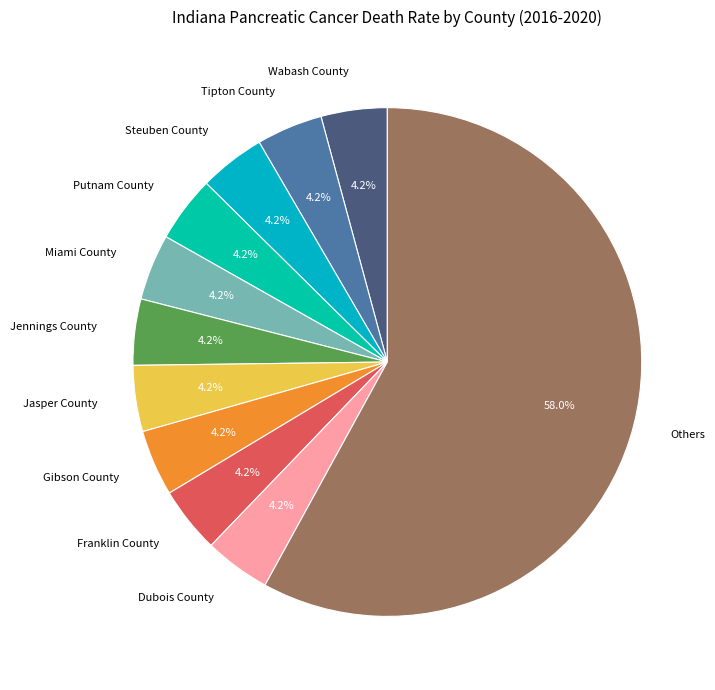

Which category accounts for the majority?

Others